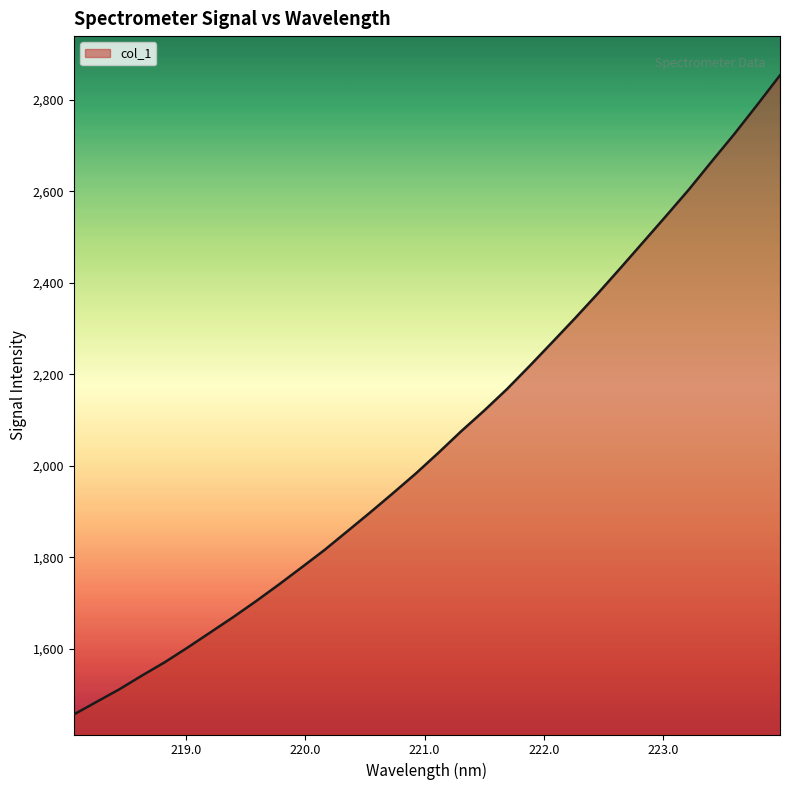

What is the smallest value displayed?

1456.7